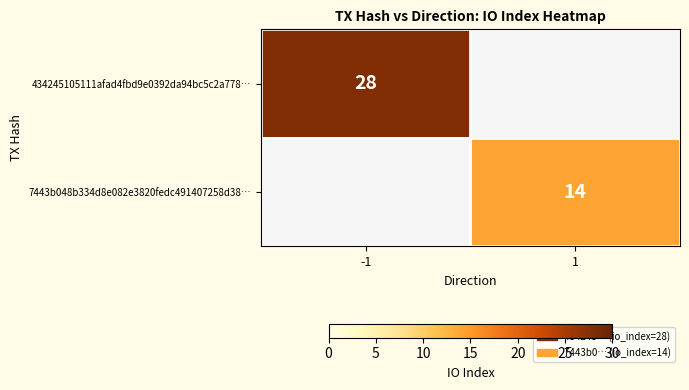

Which has a higher value, 1 or -1?

-1